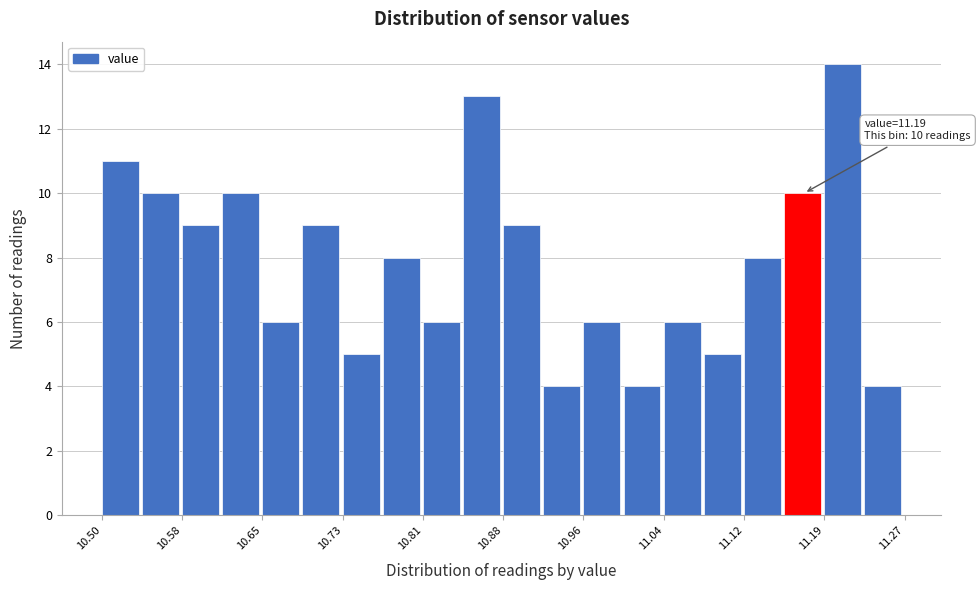

Read against the x-axis, roughly where is the centre of the tallest bar?

11.21